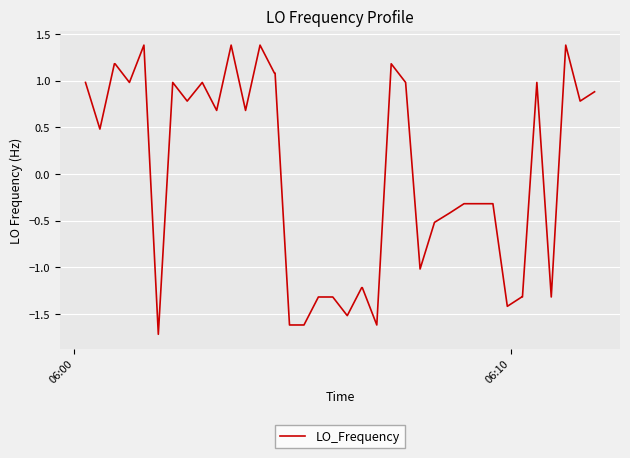

Does the chart display data point markers on the line(s)?

No